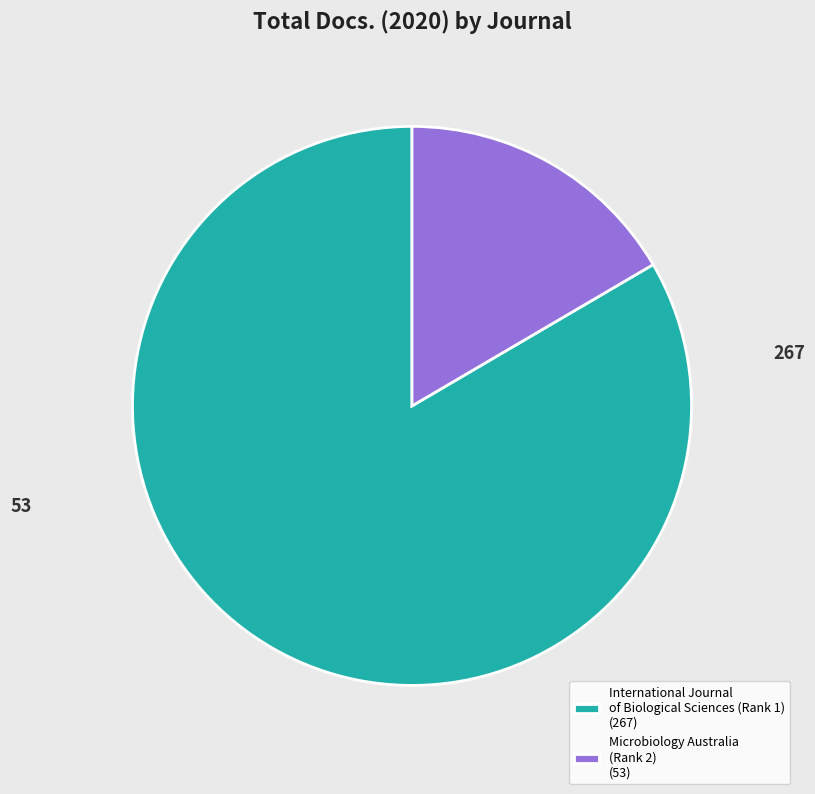

To the nearest percent, what is the difference between the largest and smallest slice percentages?

67%